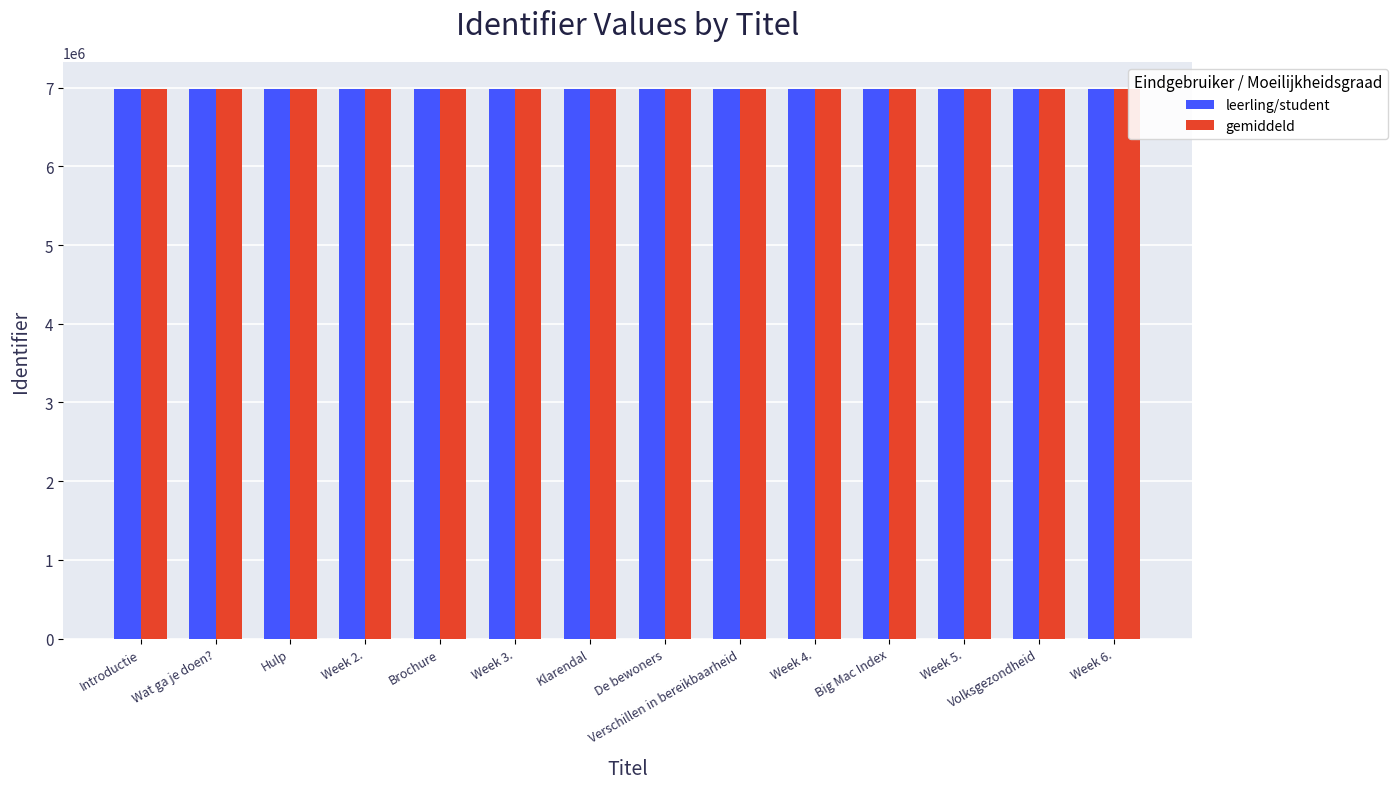

What is the label of the 13th bar from the right?

Wat ga je doen?